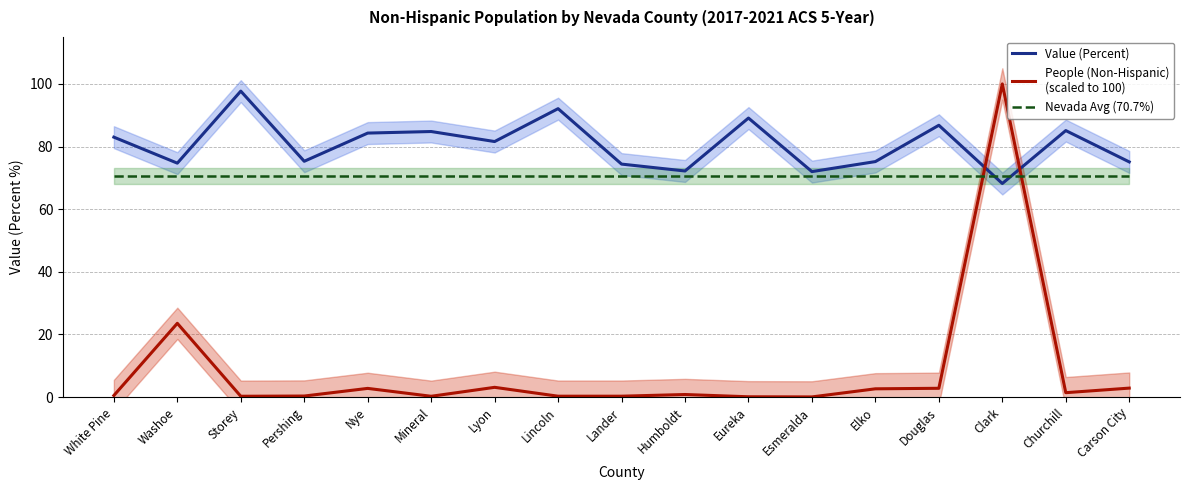

Which series changed the most between Nye and Mineral?

People (Non-Hispanic)
(scaled to 100)